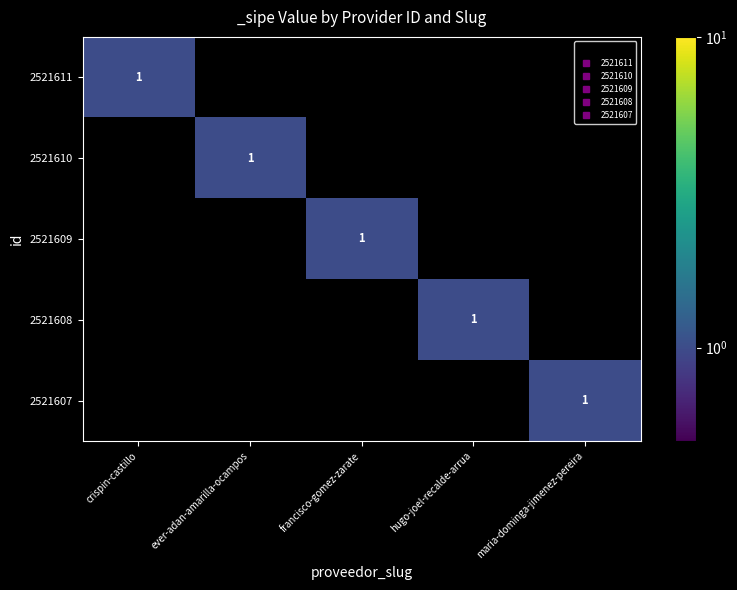

How many values in the 2521609 series exceed 0?

1